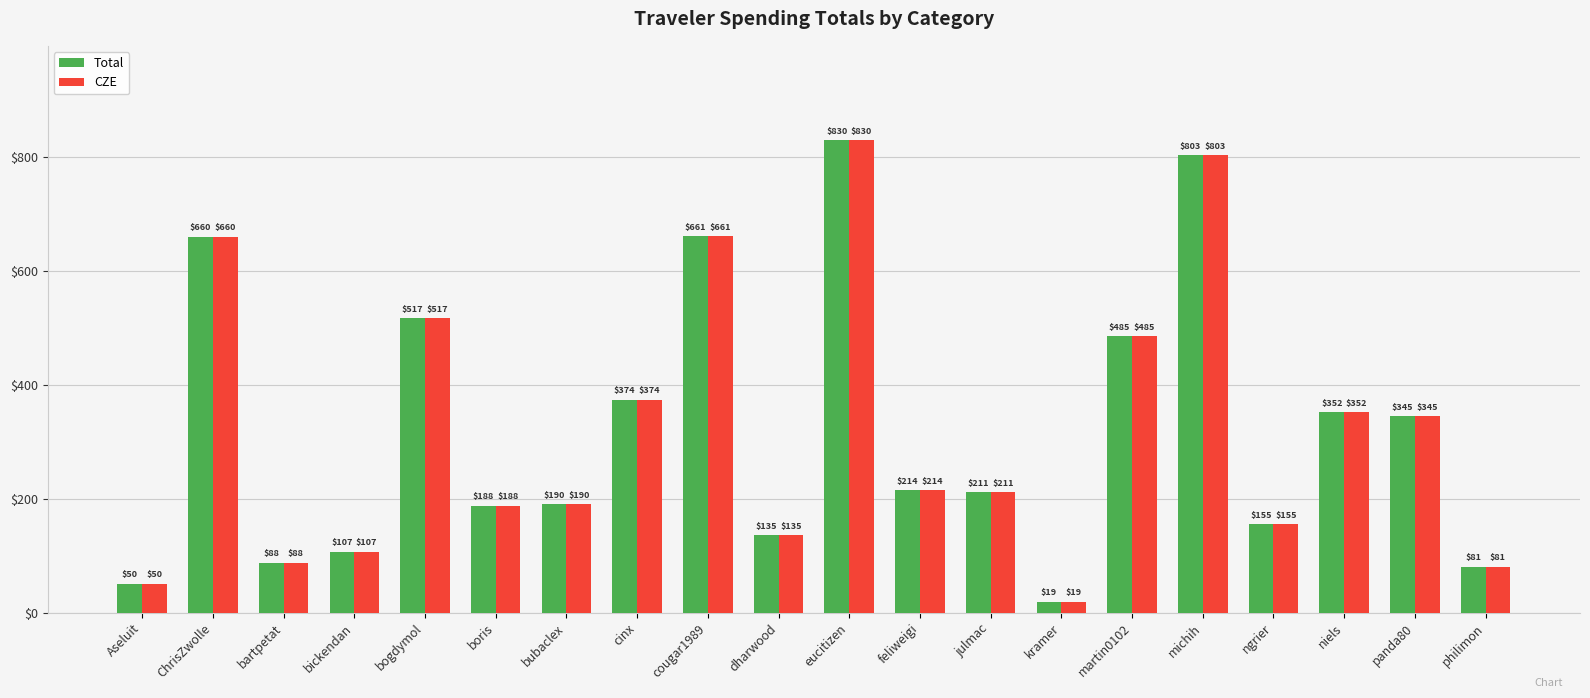

At which category is the sum across all series the highest?

eucitizen